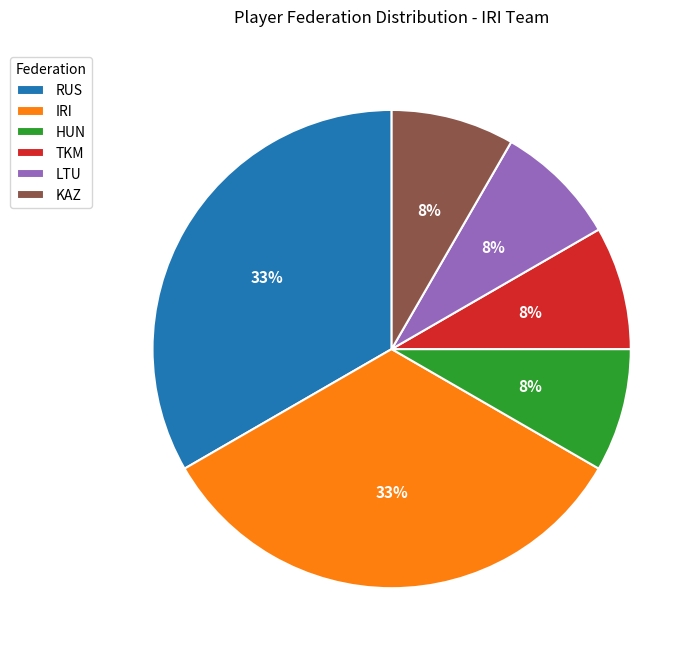

Combined, do TKM and IRI account for over 50%?

No